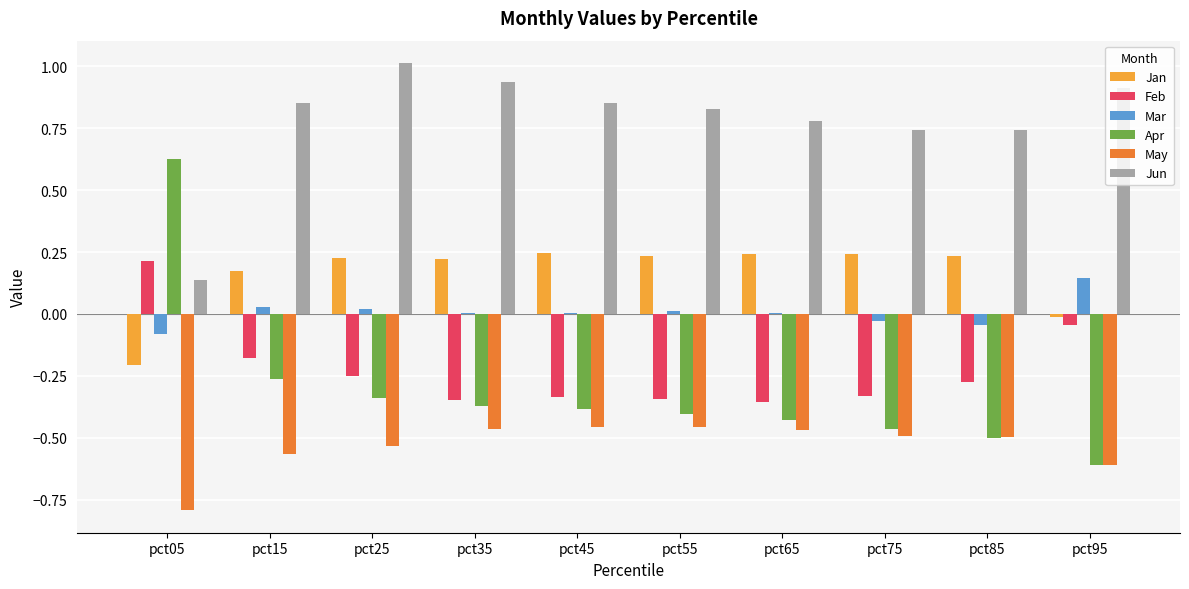

What is the maximum value shown in the chart?

1.0